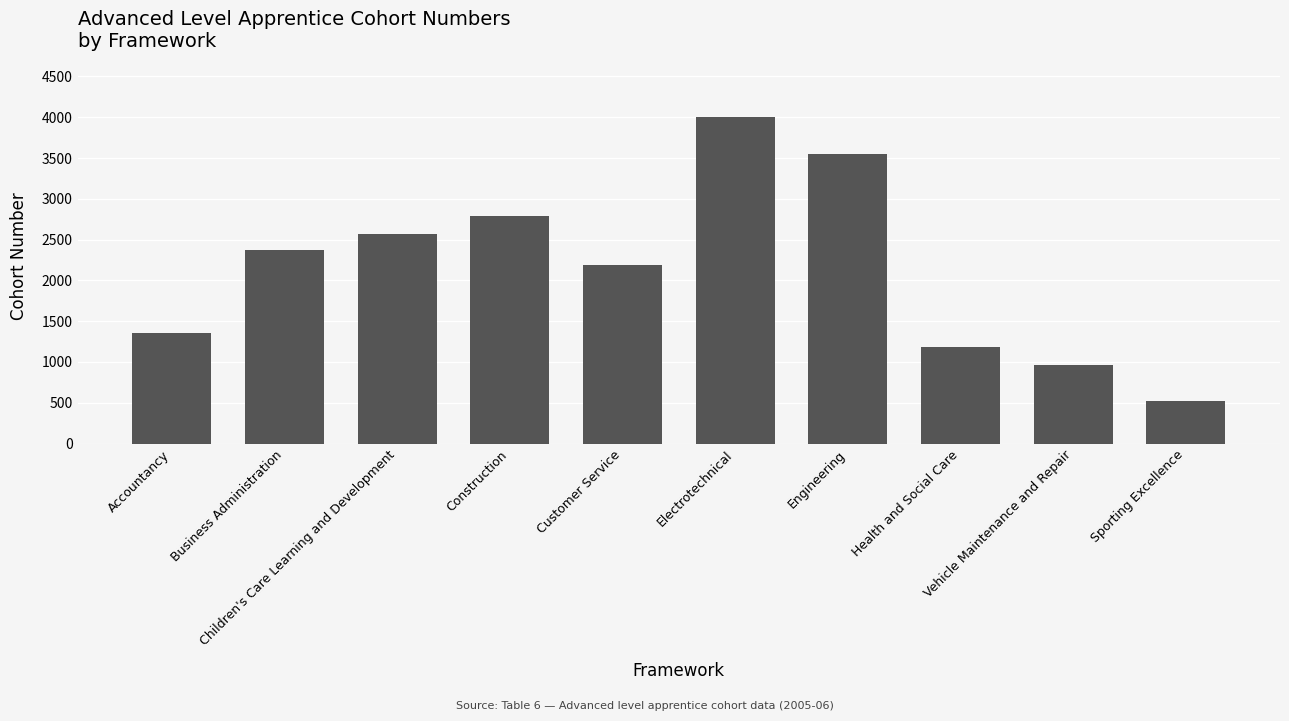

List the labels in order of value, largest first.

Electrotechnical, Engineering, Construction, Children's Care Learning and Development, Business Administration, Customer Service, Accountancy, Health and Social Care, Vehicle Maintenance and Repair, Sporting Excellence